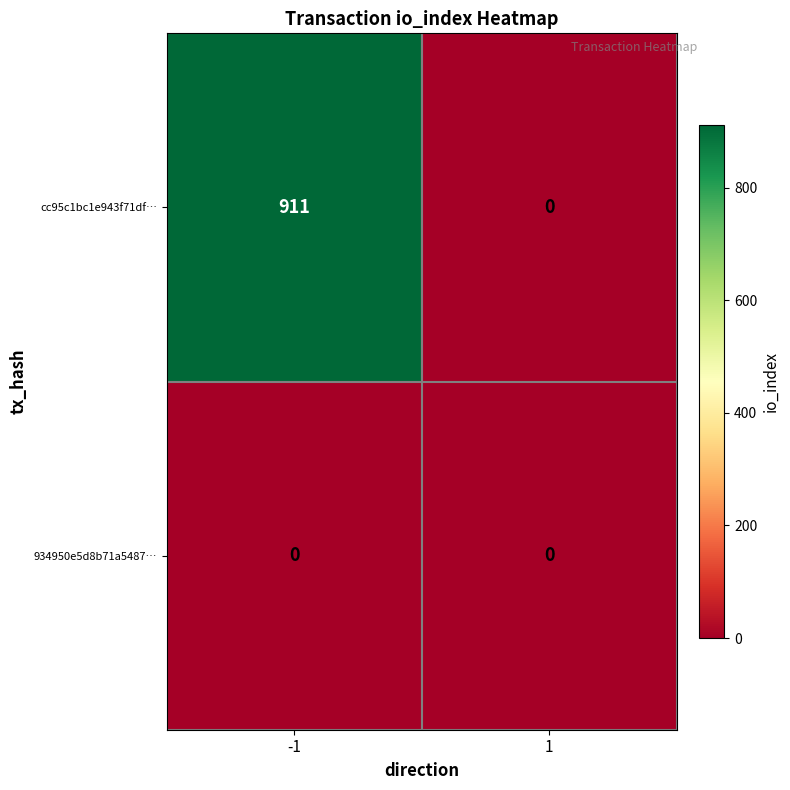

Rank the series by their average value, from lowest to highest.

934950e5d8b71a5487…, cc95c1bc1e943f71df…